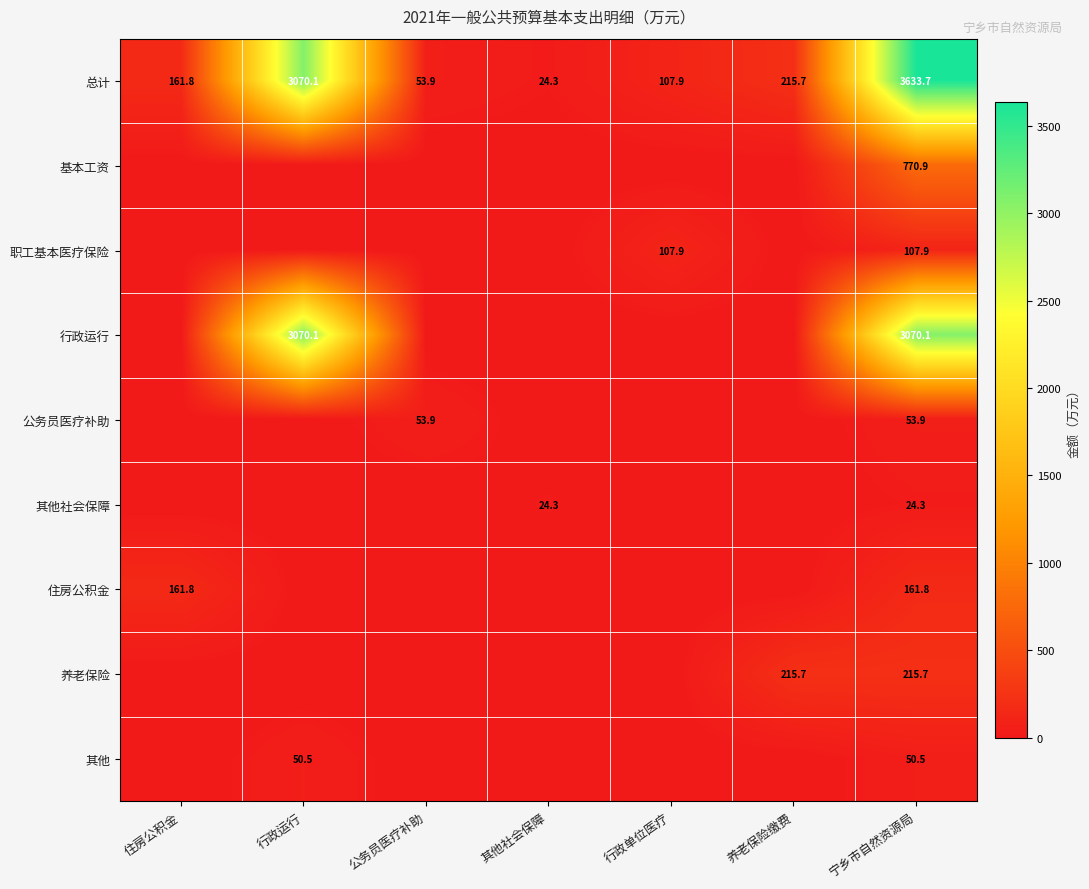

What is the total value across all series at 养老保险缴费?

431.5